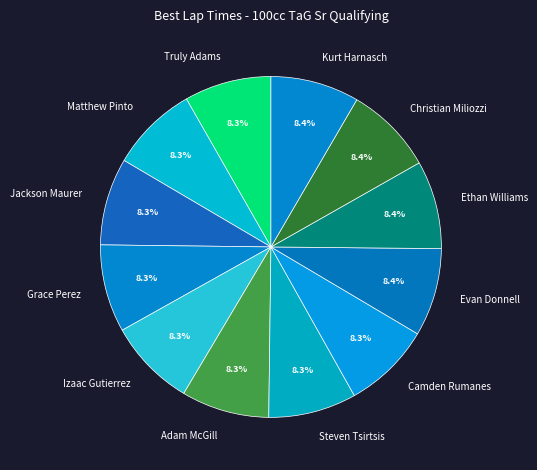

How many slices are in this pie chart?

12